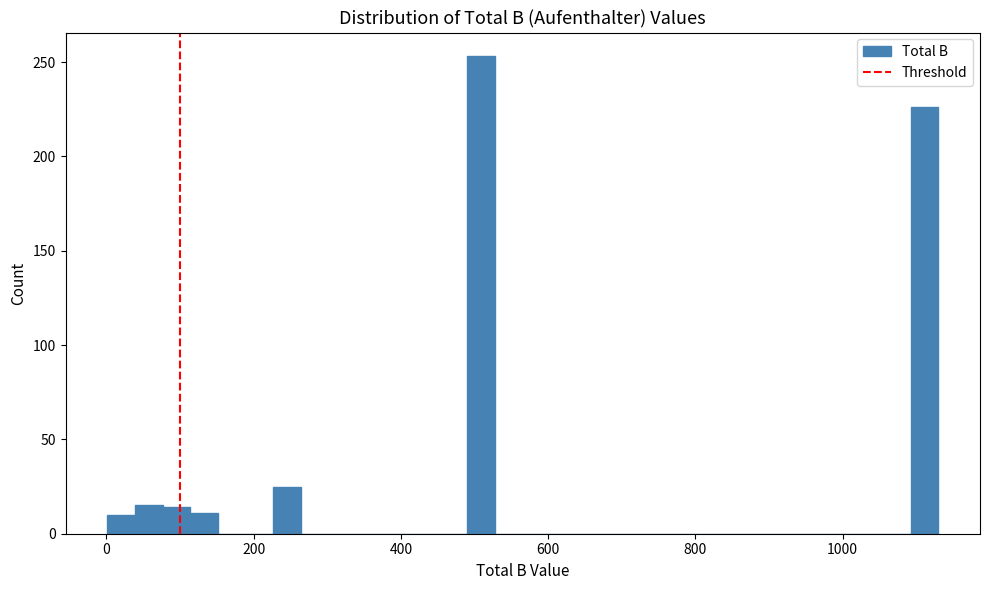

Read against the x-axis, roughly where is the centre of the tallest bar?

500